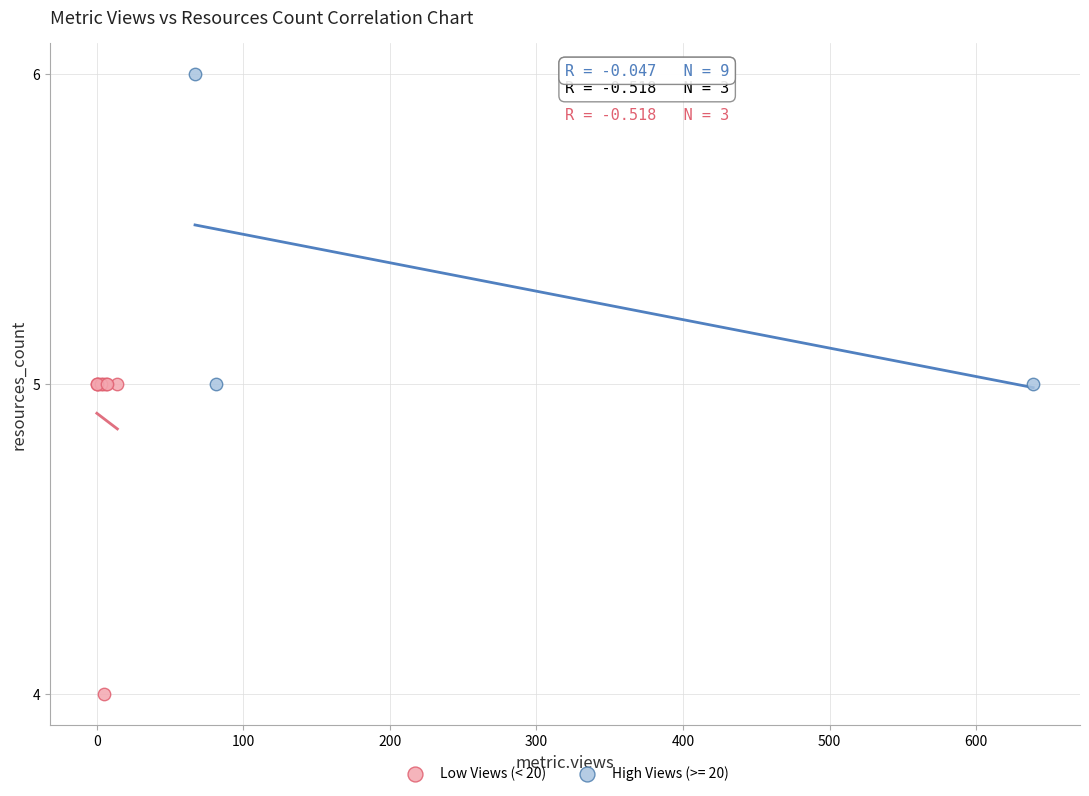

Which series contains the lowest Y value?

Low Views (< 20)